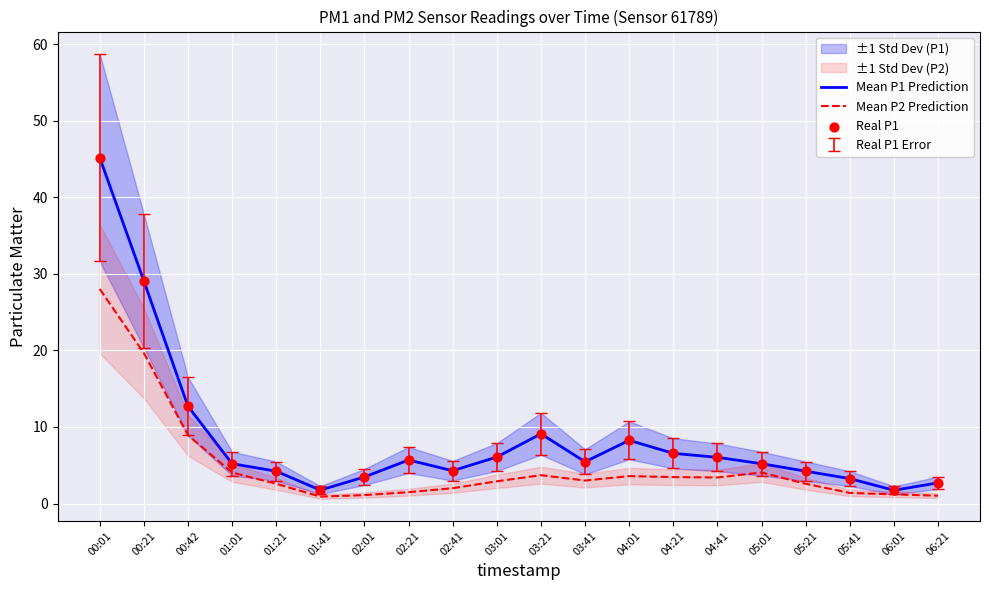

What is the total value across all series at 06:21?

6.4